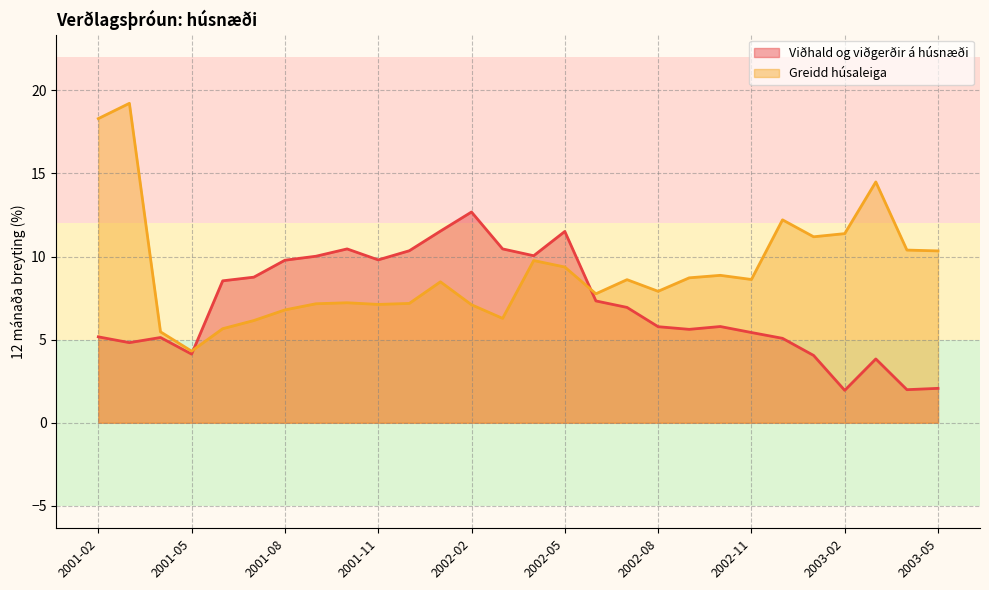

Which series has the largest total across all categories?

Greidd húsaleiga